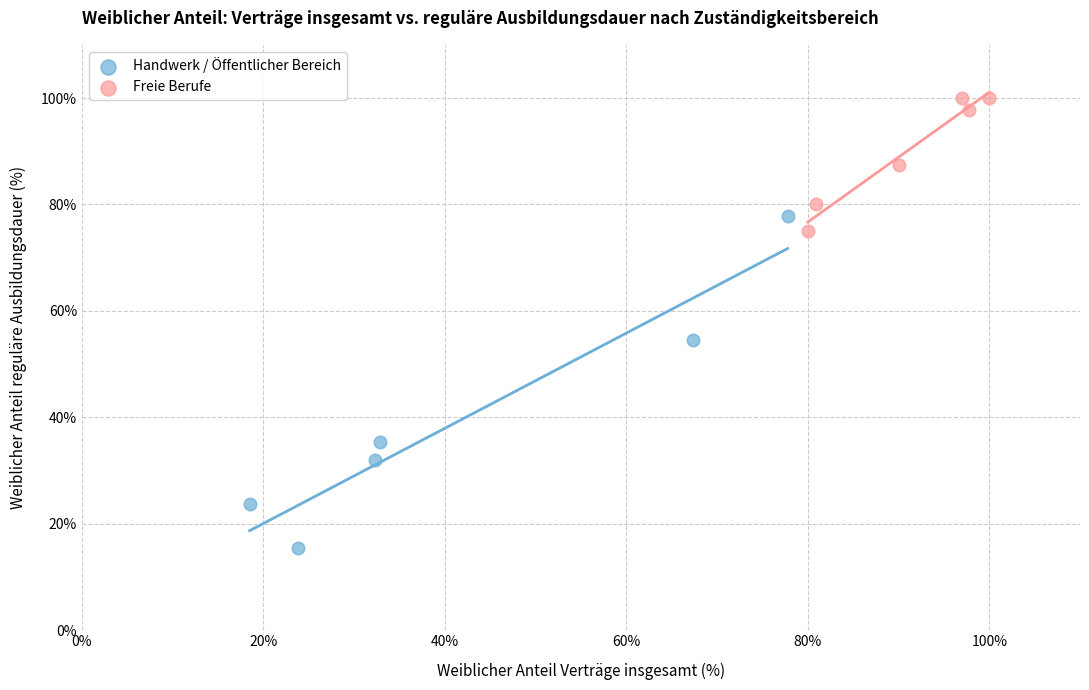

Which series contains the lowest Y value?

Handwerk / Öffentlicher Bereich